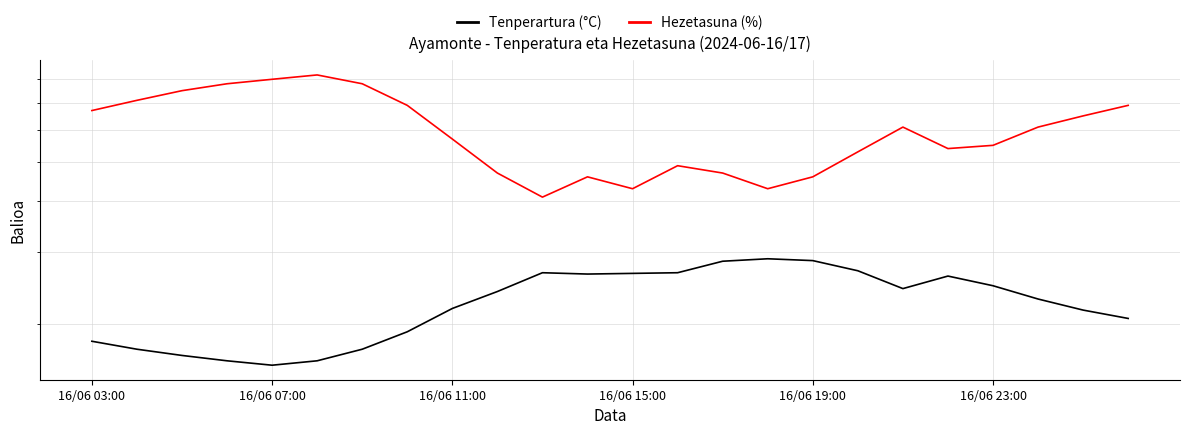

What is the spread (max minus min) of values at 16/06 15:00?

61.8